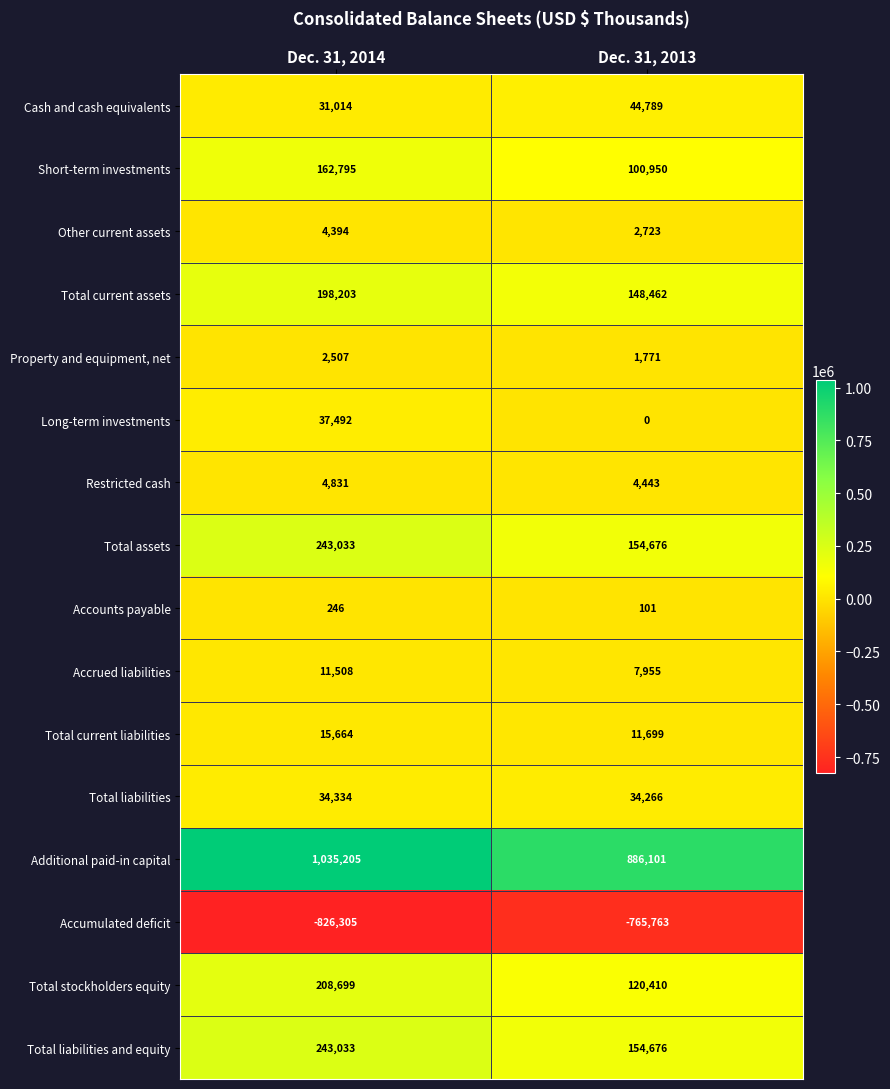

What value does the Accounts payable series have at Dec. 31, 2014, to the nearest 50?

250